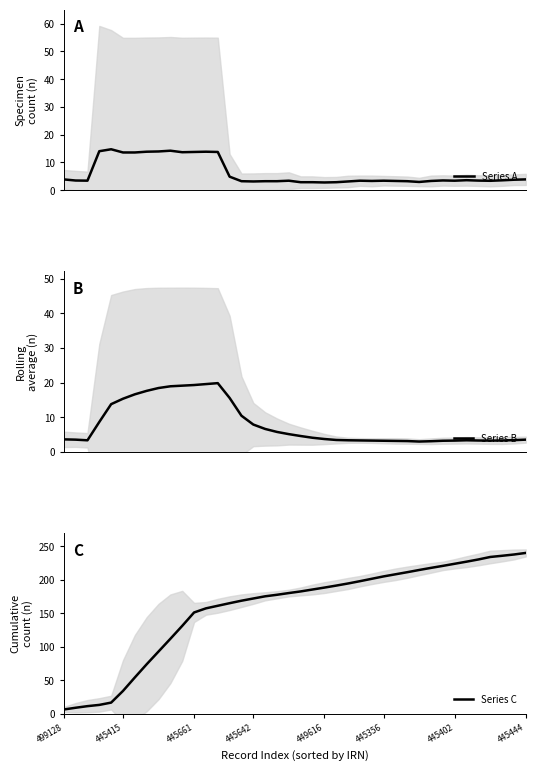

Where do Series C and Series A first cross each other?

445661 and 445642